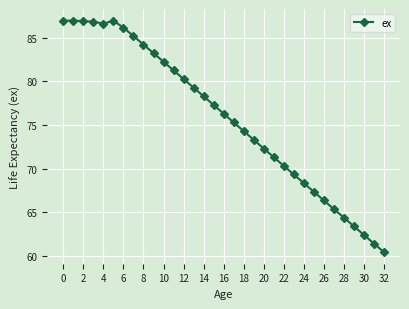

True or false: the data has more than 1 interior local peaks.

True